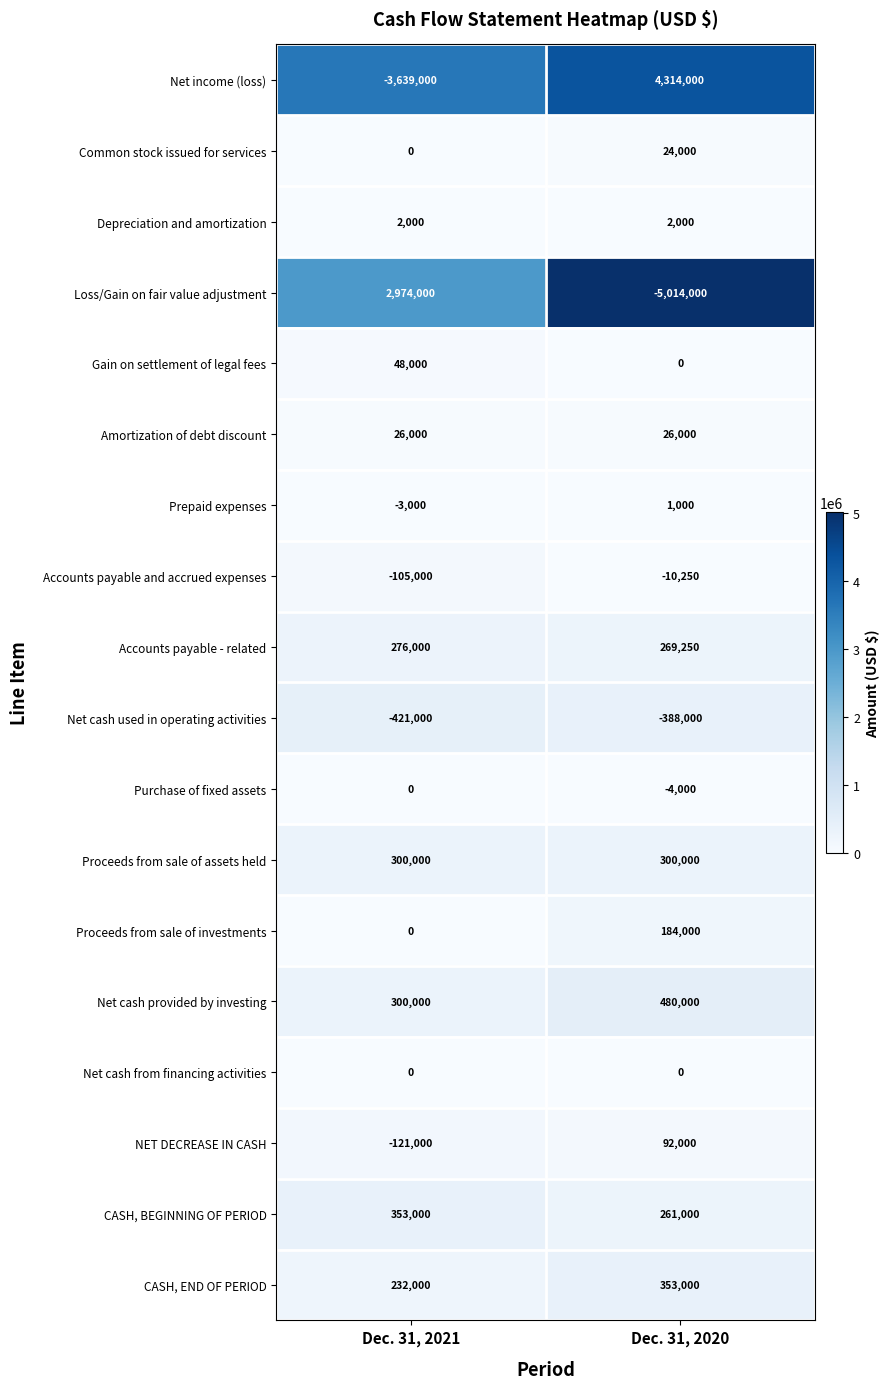

What is the sum of all Net cash provided by investing values?

780000